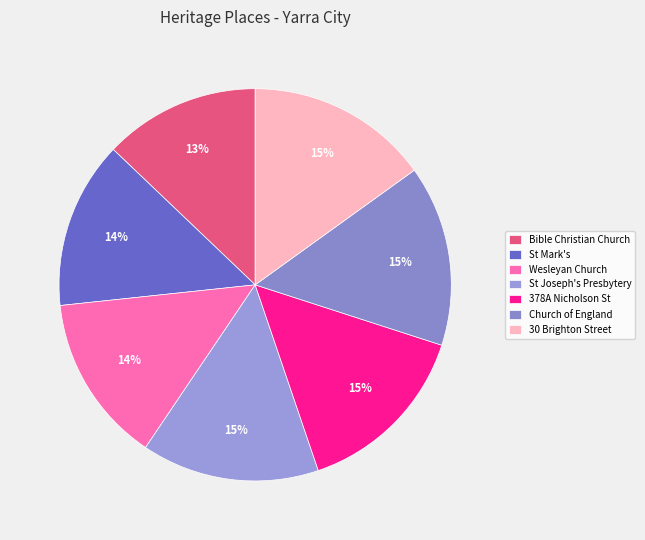

How many slices are in this pie chart?

7